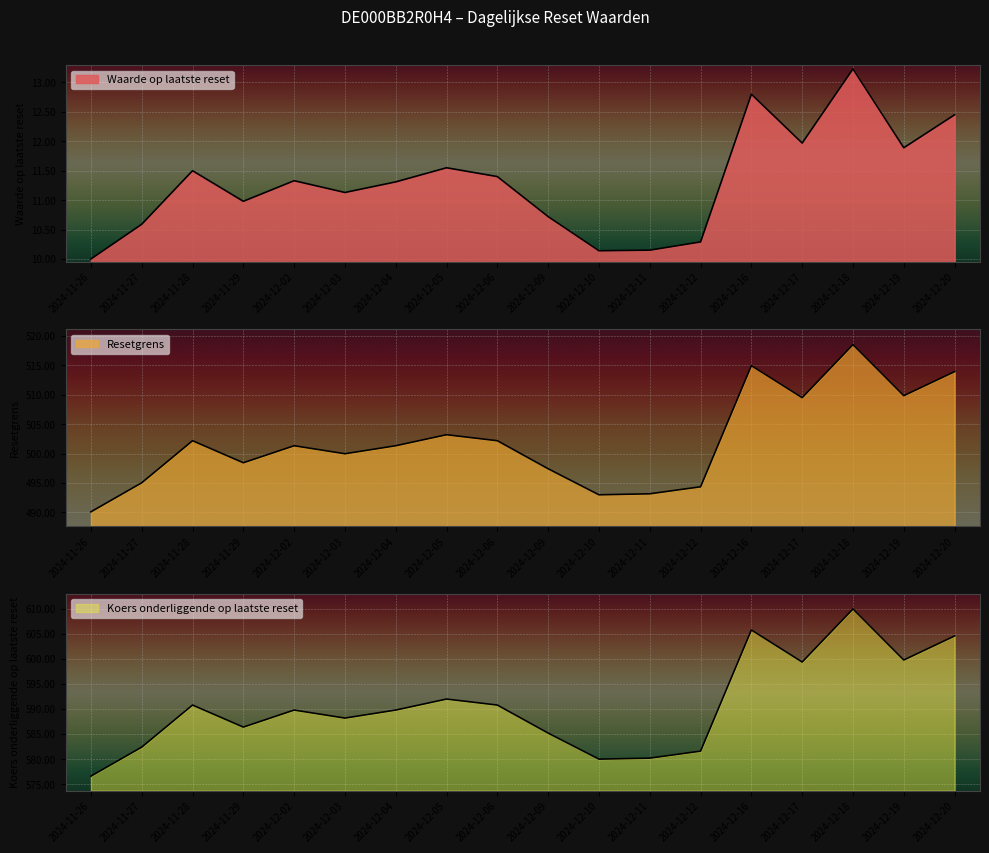

How many lines are shown in the chart?

3